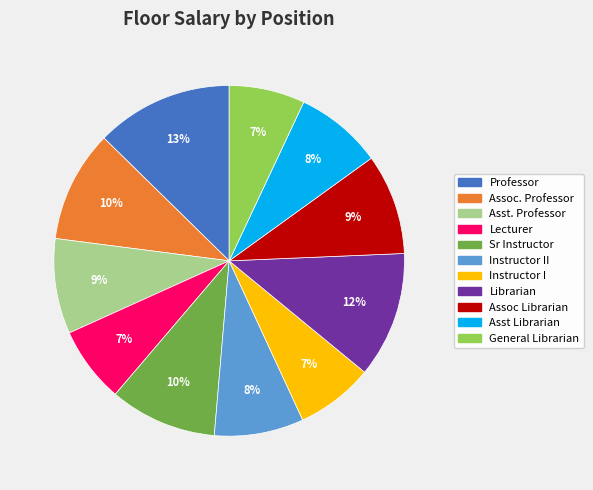

To the nearest percent, what is the difference between the largest and smallest slice percentages?

6%